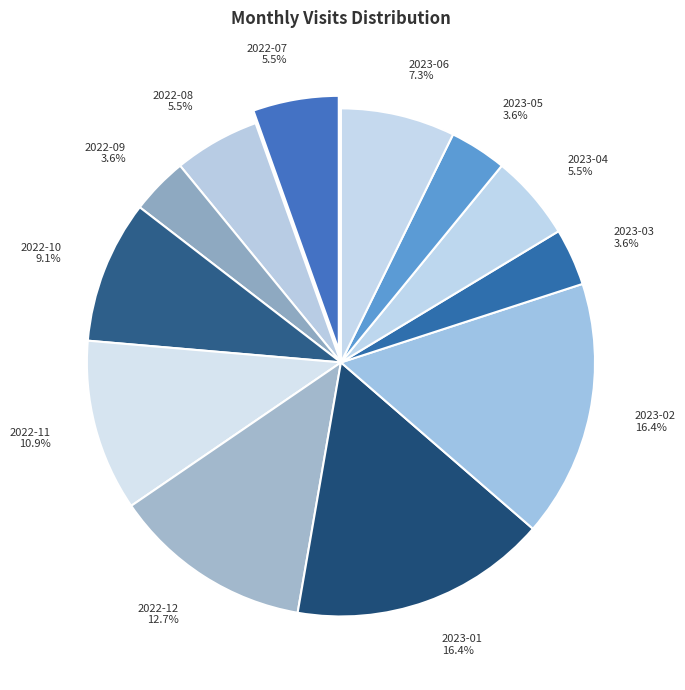

Is the sum of 2023-06 and 2023-05 greater than half?

No